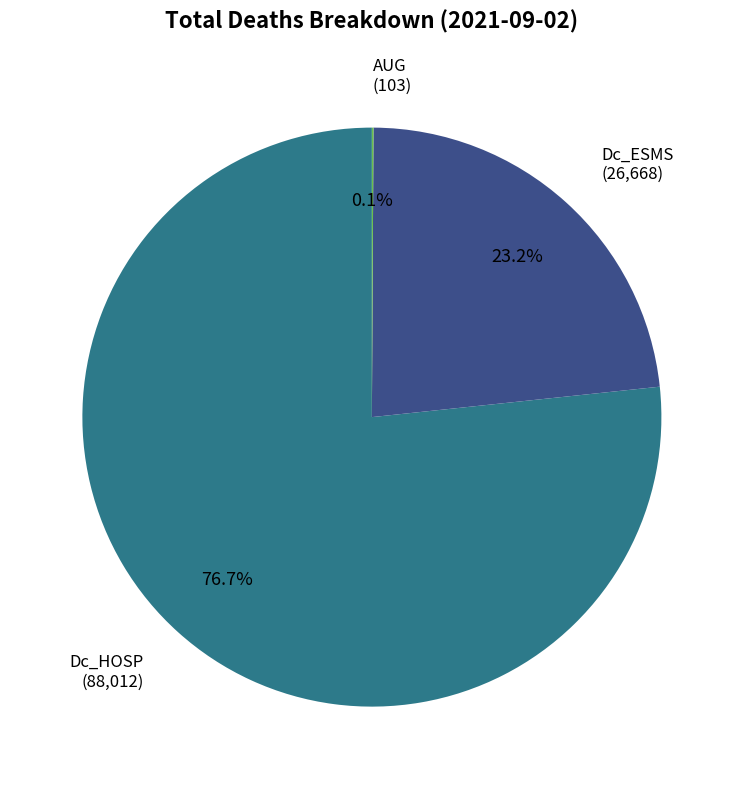

Is there any slice that represents more than half of the pie?

Yes